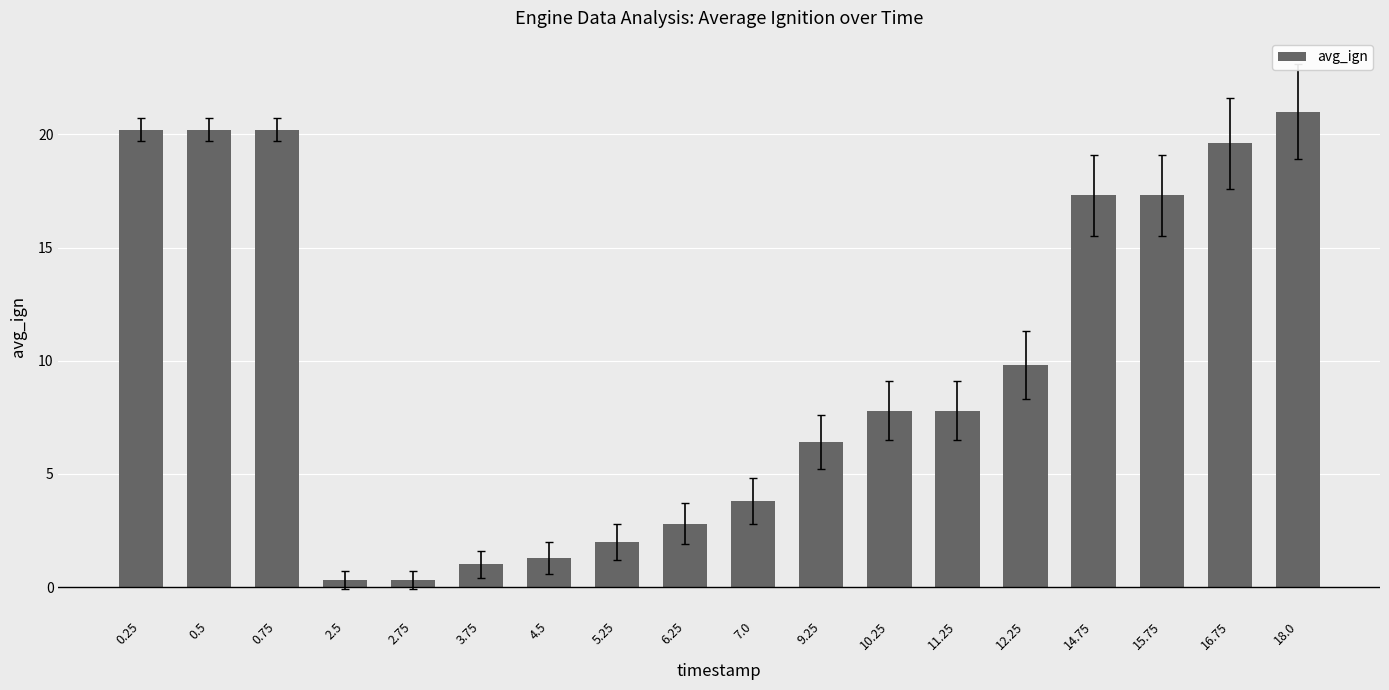

What is the difference between the second highest and second lowest values?

19.9